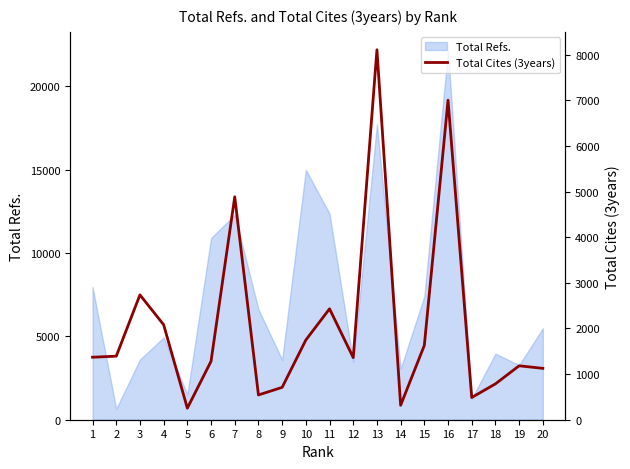

Reading right to left, what are all the values shown in this chart?

20=1126	19=1182	18=786	17=487	16=7004	15=1630	14=316	13=8109	12=1362	11=2431	10=1747	9=709	8=543	7=4887	6=1281	5=253	4=2082	3=2737	2=1393	1=1370